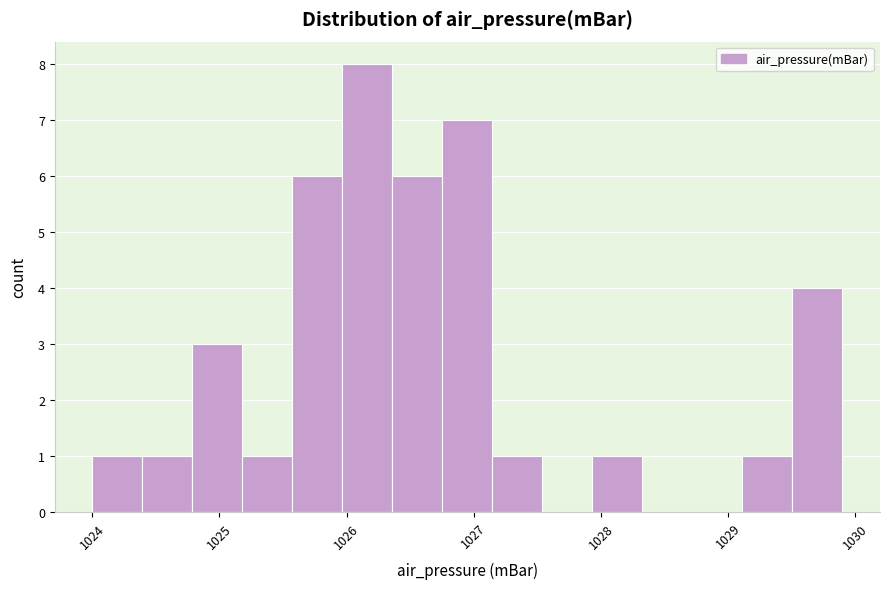

Read against the x-axis, roughly where is the centre of the tallest bar?

1026.2